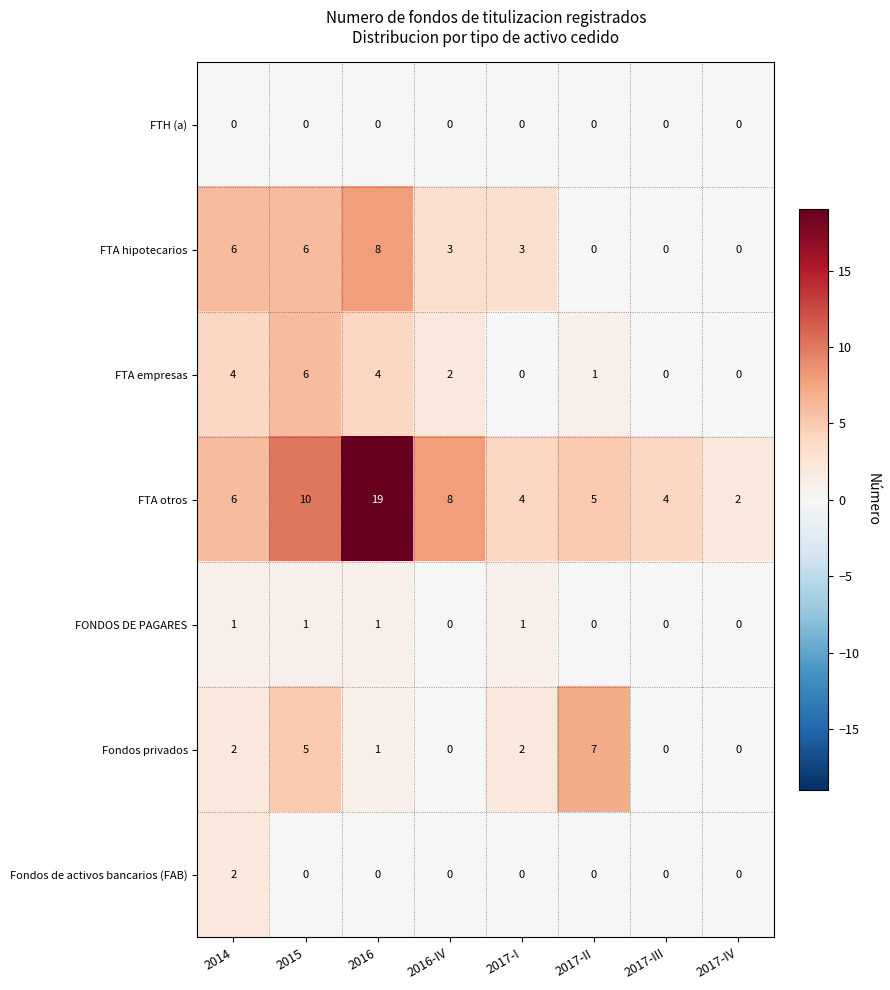

What is the difference between the second highest and second lowest values in the FTA otros series?

6